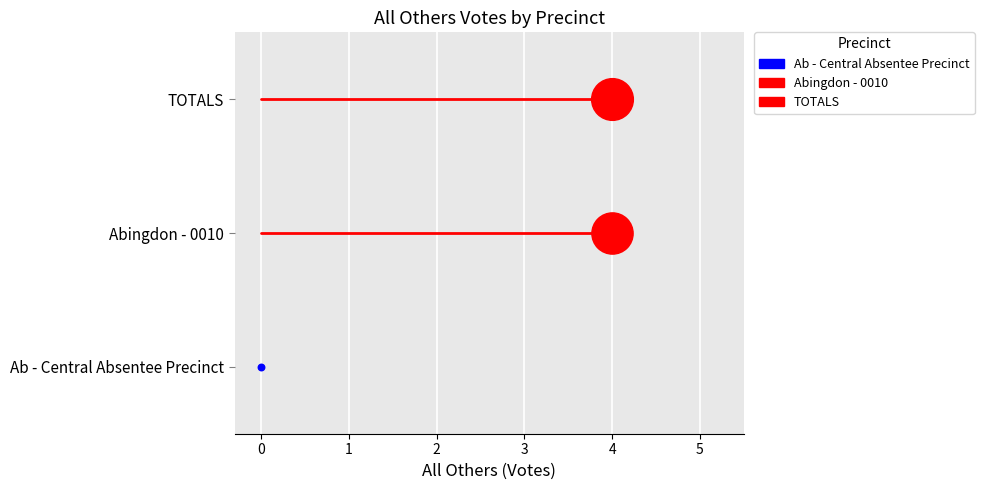

Is the value of Ab - Central Absentee Precinct at 0 greater than the value of TOTALS at −1?

No